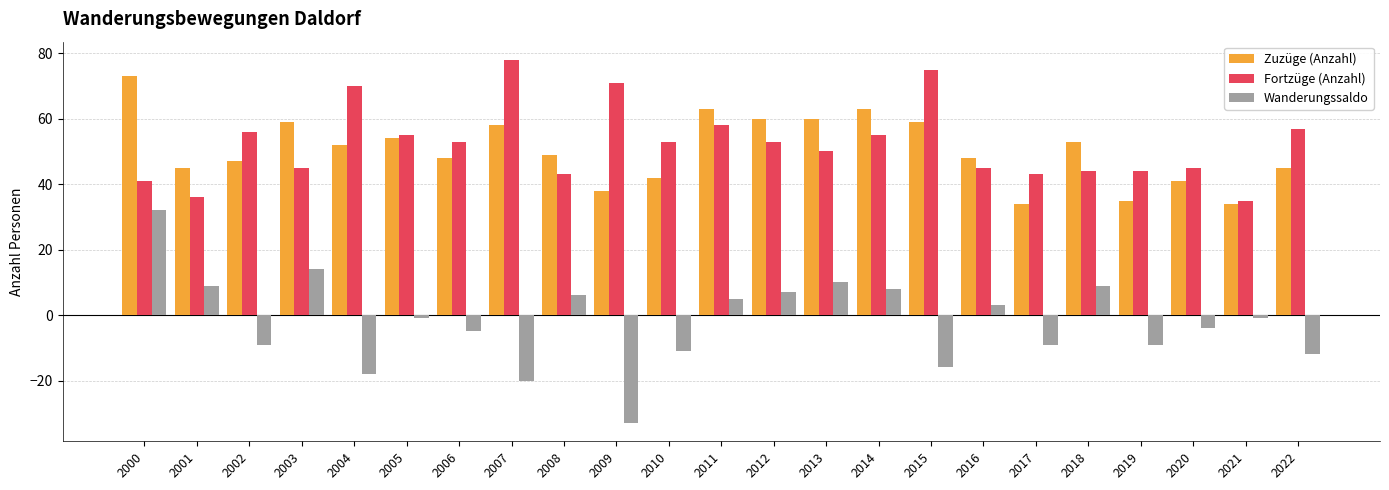

The value of Zuzüge (Anzahl) at 2012 is 16. True or false?

False